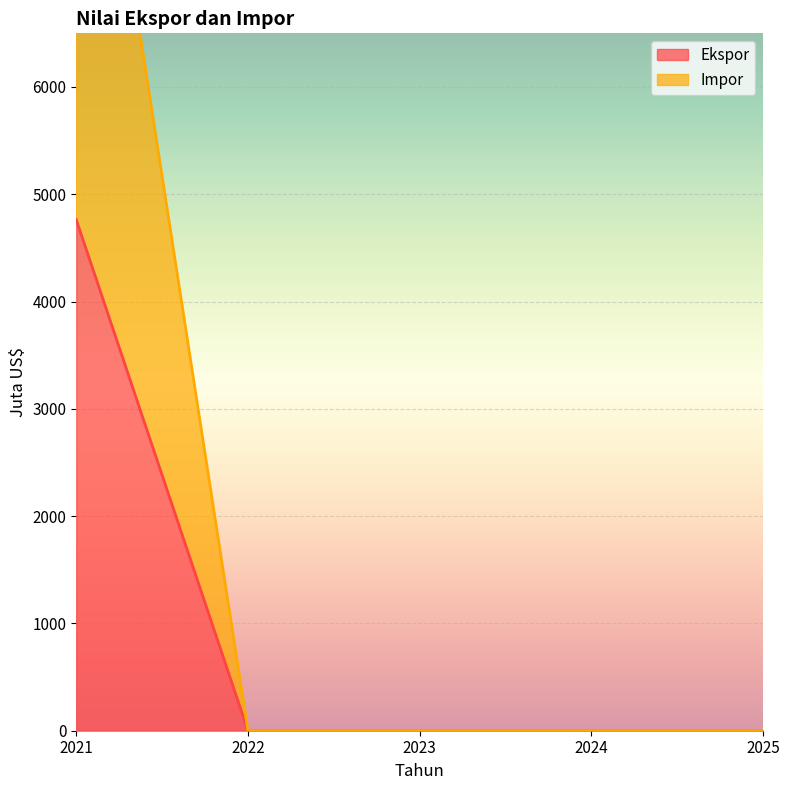

True or false: Ekspor and Impor intersect in this chart.

False